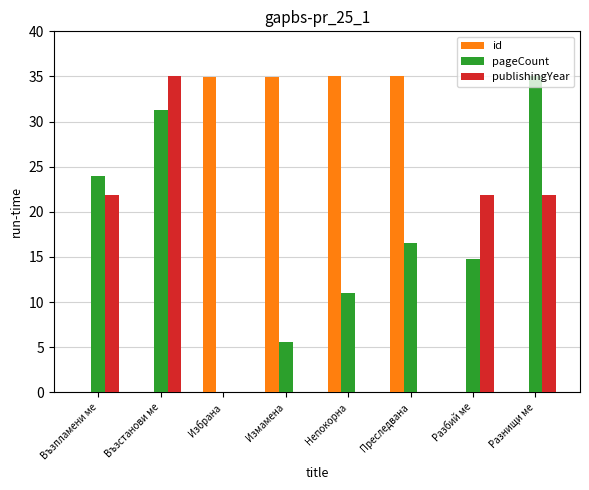

Is the value of id at Възпламени ме greater than the value of publishingYear at Разнищи ме?

No